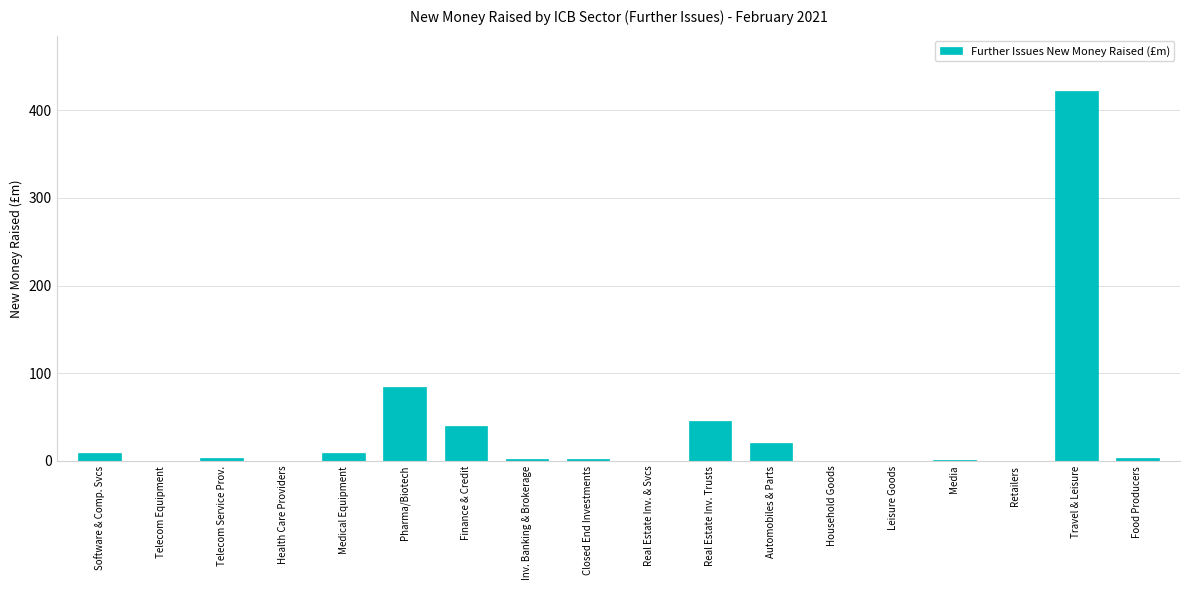

Which category has the highest value across all series?

Travel & Leisure